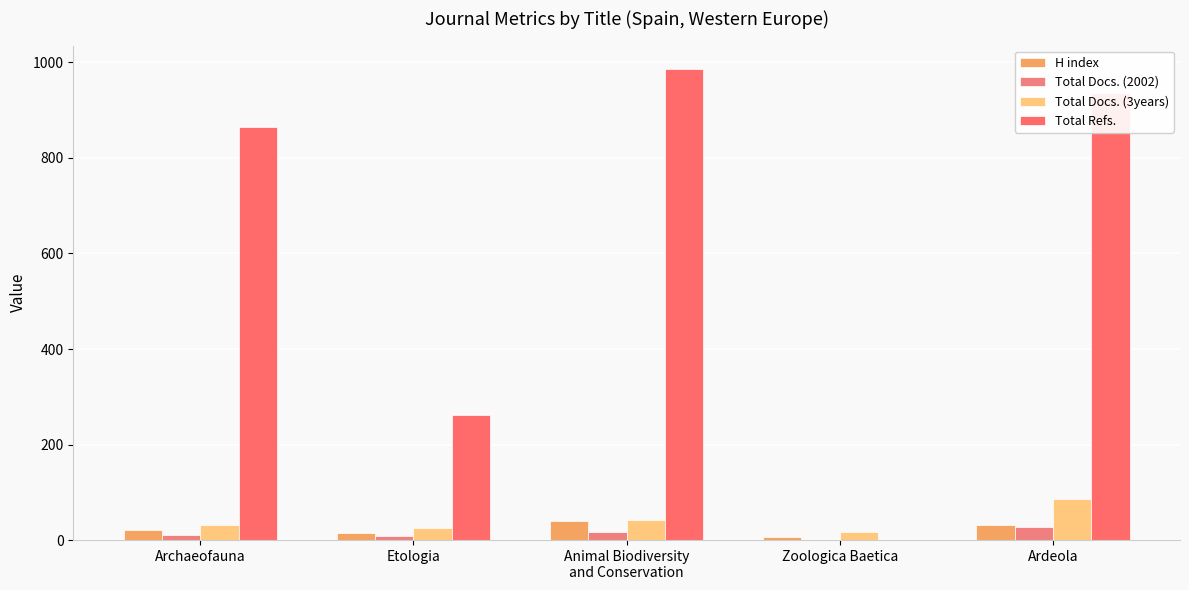

Count the number of data series in this chart.

4